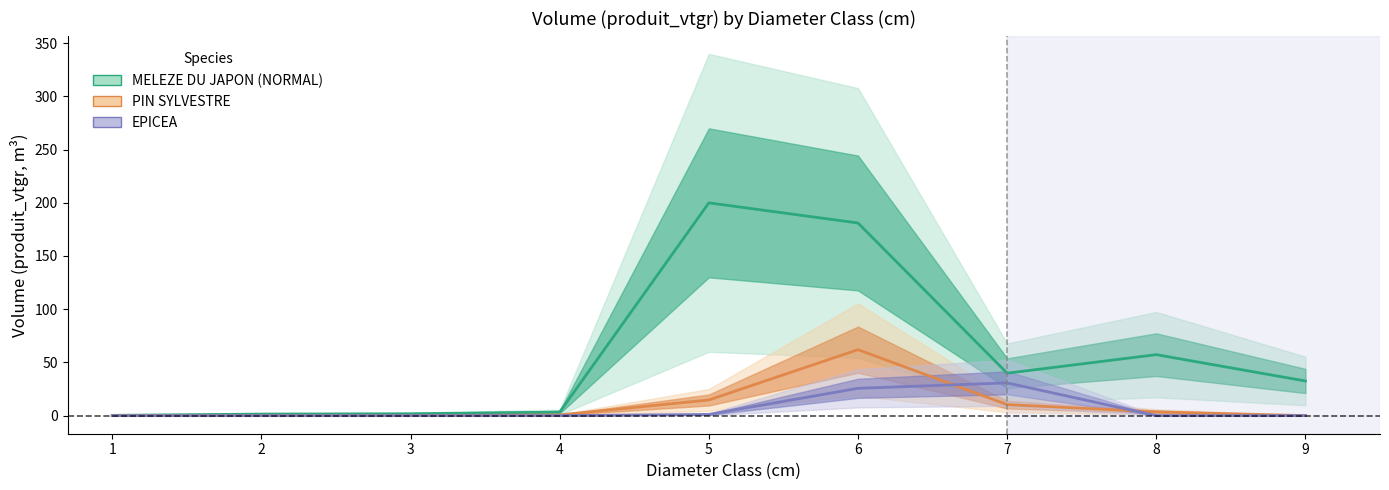

At how many categories does at least one series exceed 95?

2